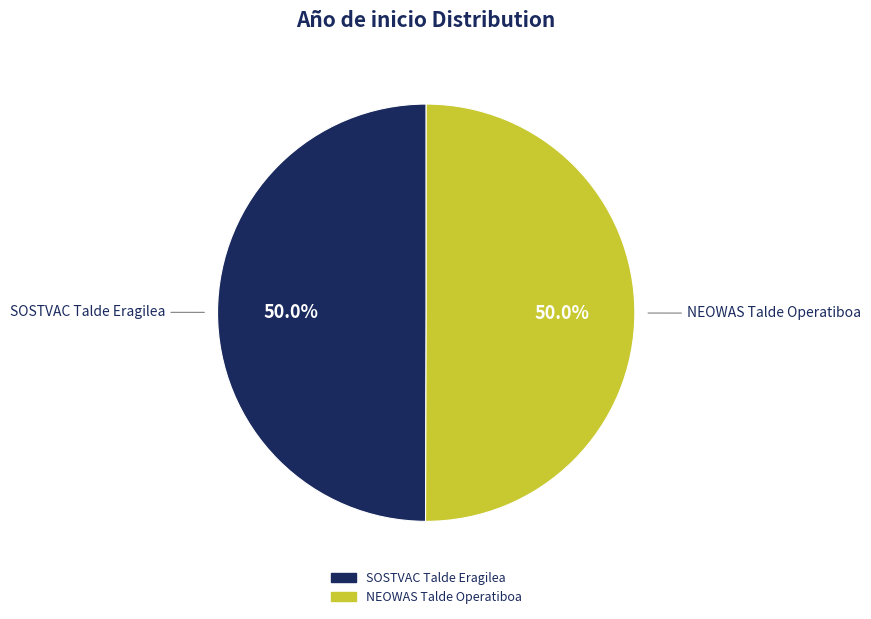

What is the total percentage of NEOWAS Talde Operatiboa and SOSTVAC Talde Eragilea?

100.0%